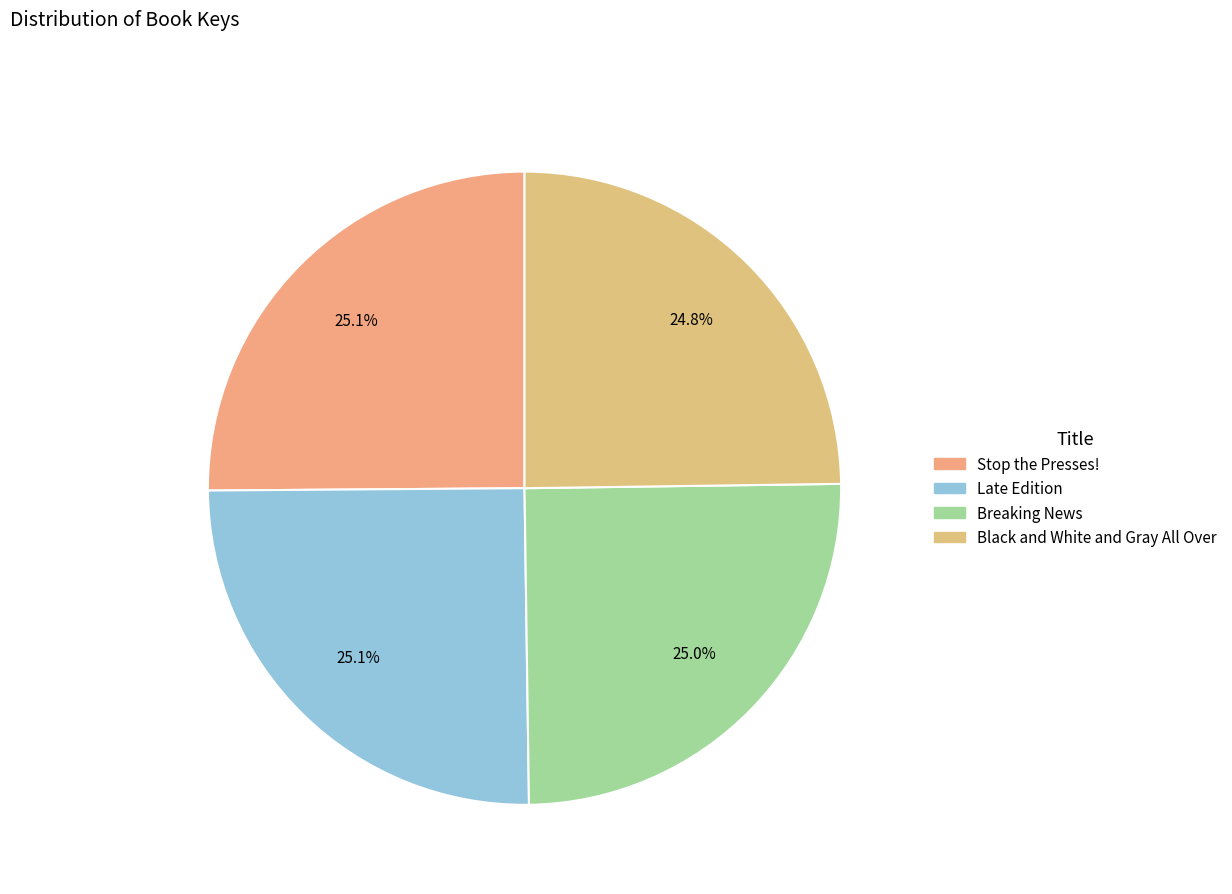

What percentage is NOT represented by Late Edition?

74.9%